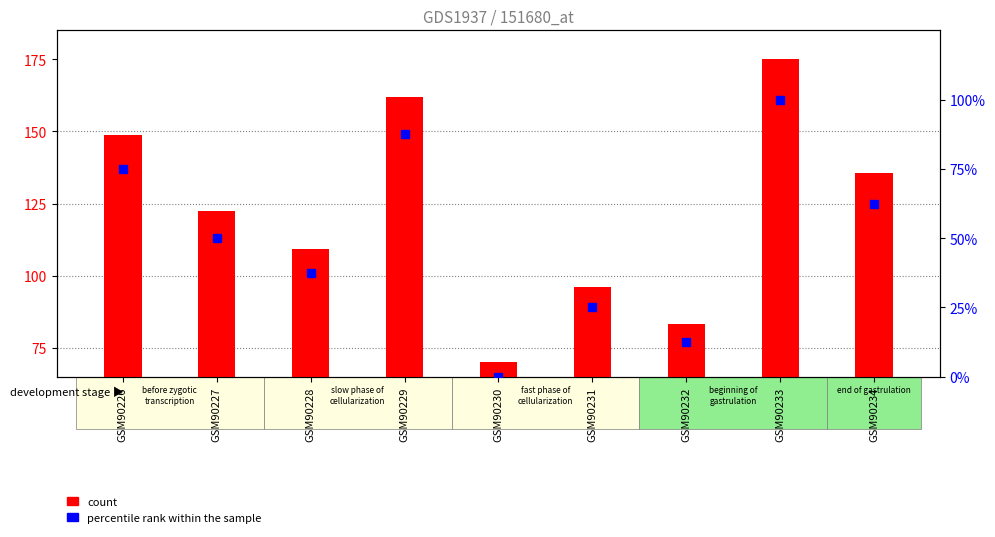

Which series has the largest Y range (max minus min)?

count